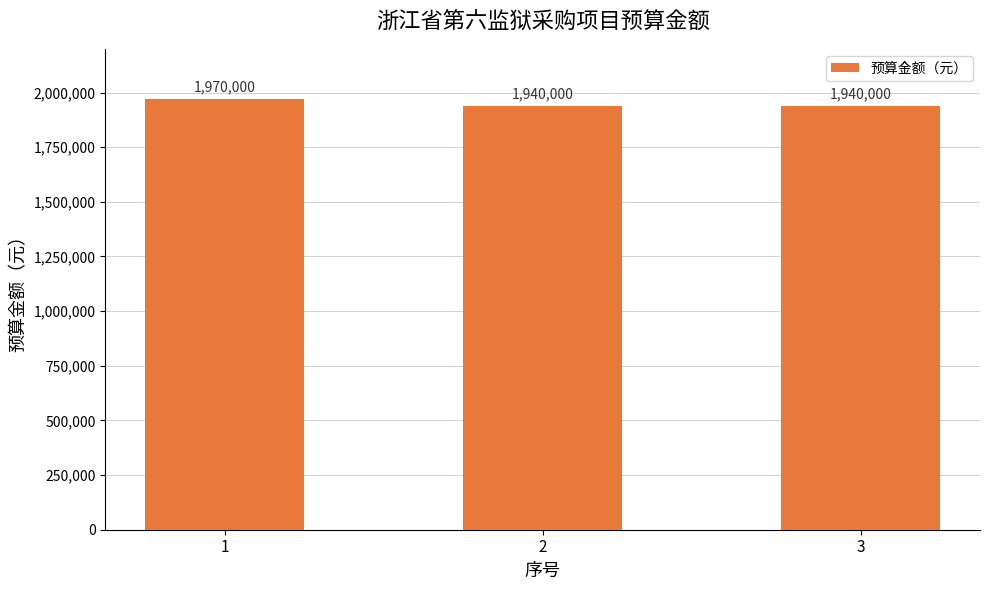

Reading left to right, transcribe all the data shown in this chart.

1970000	1940000	1940000